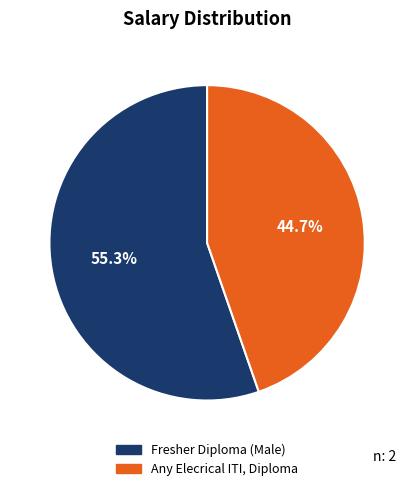

Which slice represents more than half of the pie?

Fresher Diploma (Male)